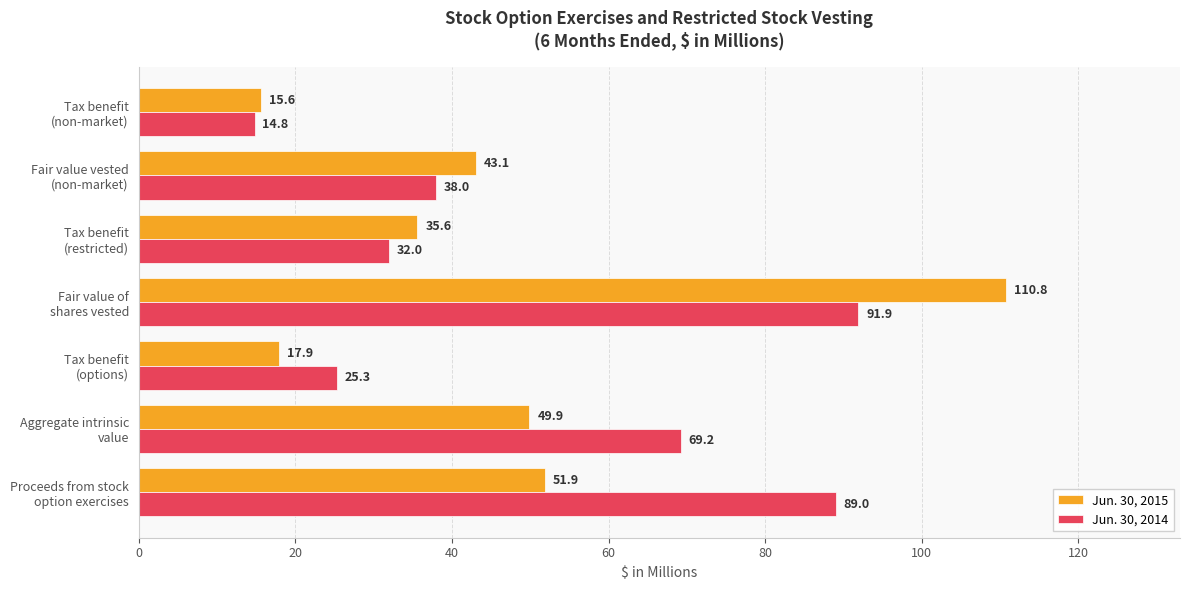

What is the difference between the maximum and minimum values in the Jun. 30, 2015 series?

95.2